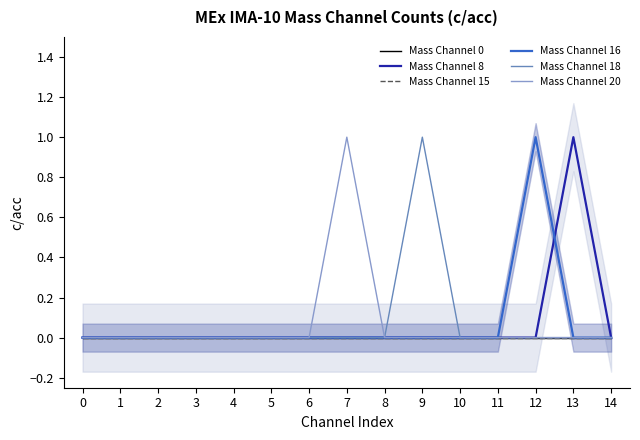

At how many categories does at least one series exceed 0?

4